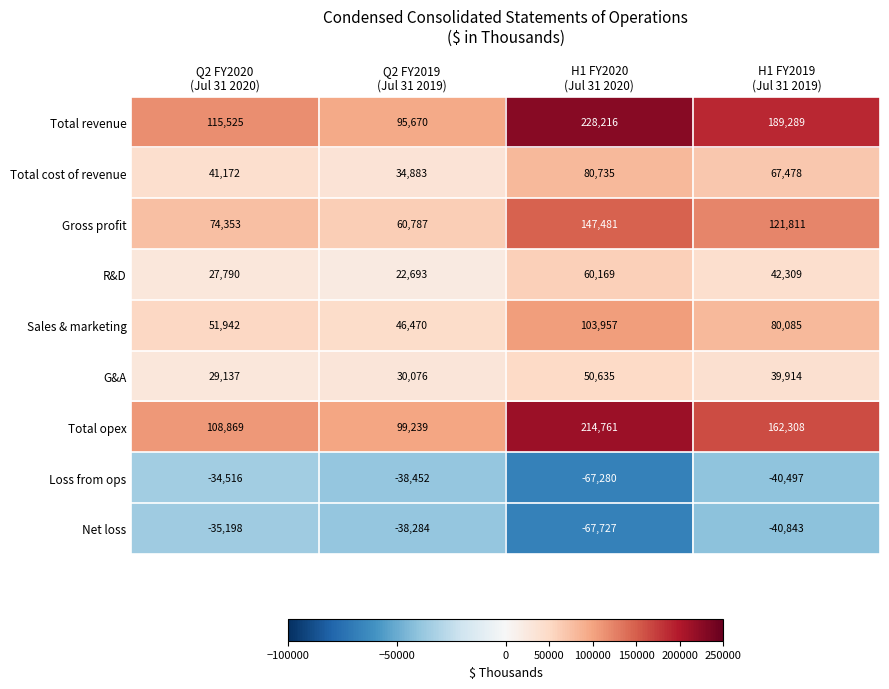

What is the average value of the Gross profit series?

101108